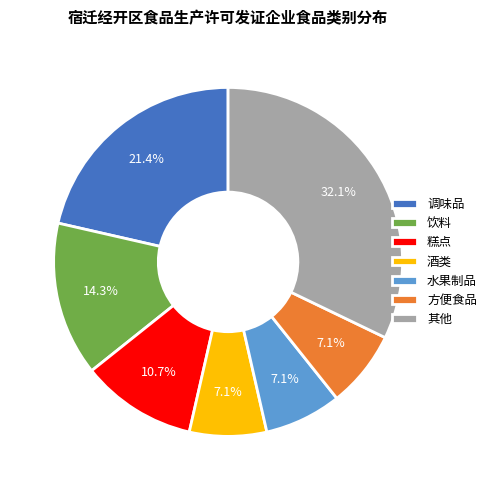

How much of the chart is everything except 饮料?

85.7%